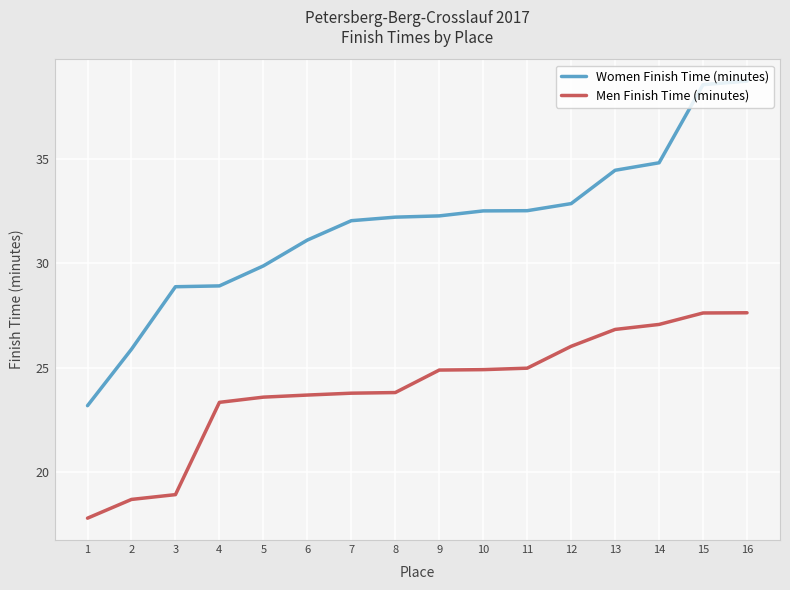

What is the difference between the Women Finish Time (minutes) values at 3 and 15?

9.7